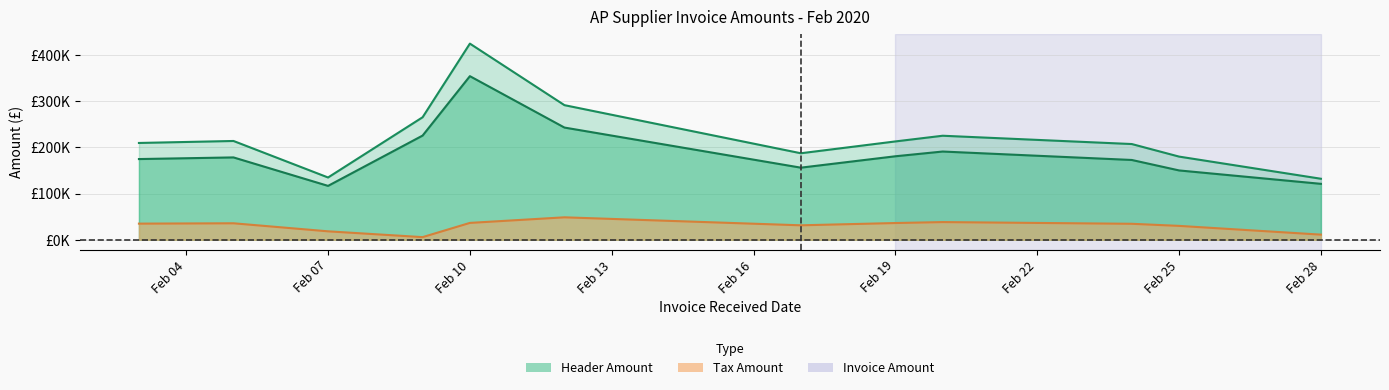

What are all the series names shown in the legend?

Header Amount, Invoice Amount, Tax Amount